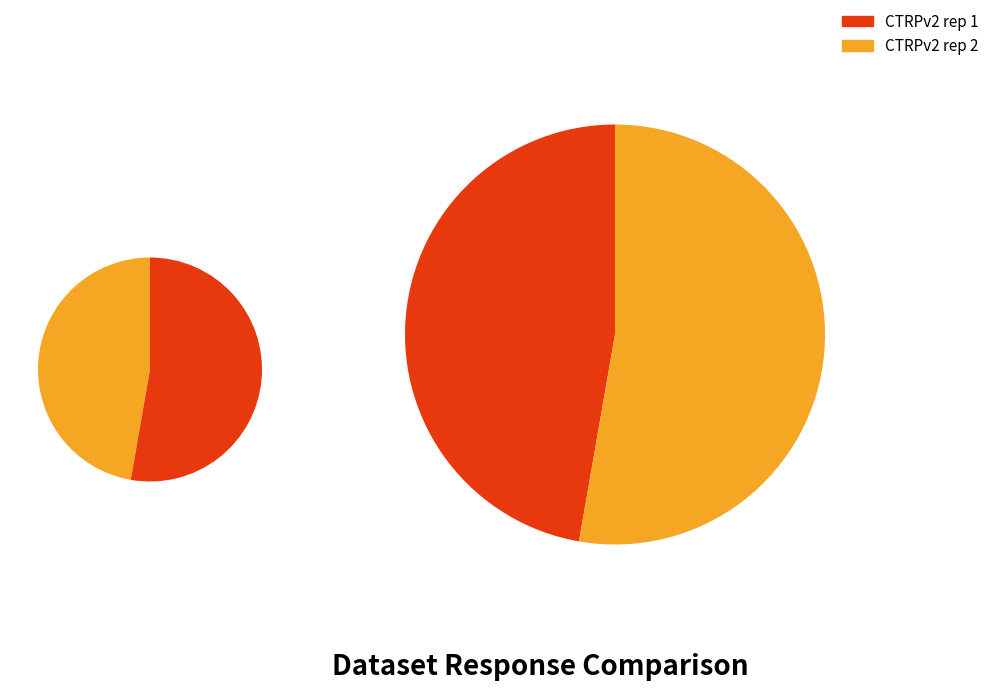

Is it true that 10 is 19% of the pie?

False